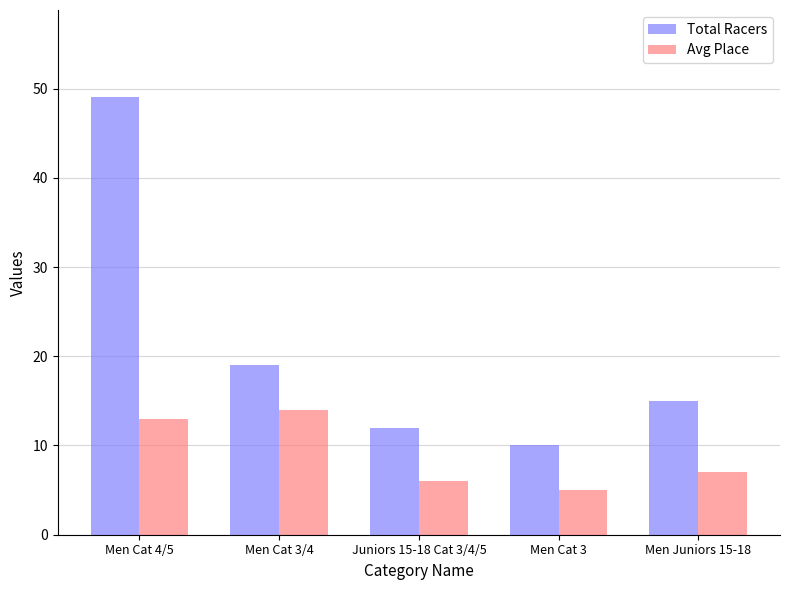

How many series are shown in this chart?

2